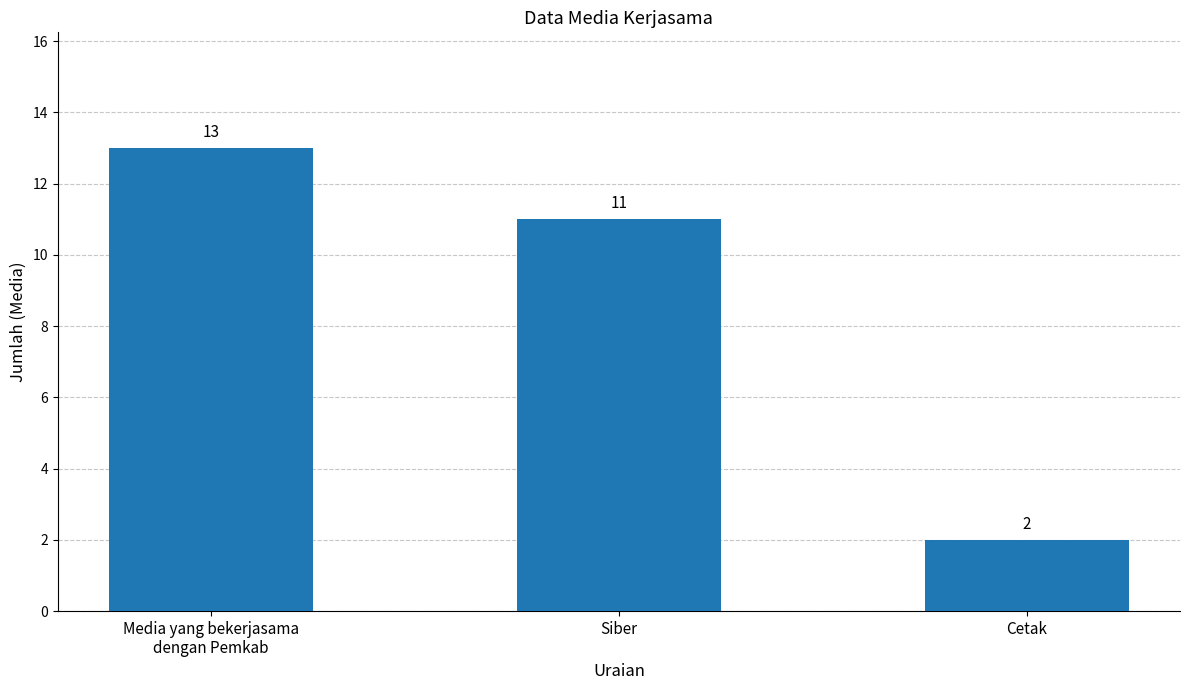

Which has a higher value, Media yang bekerjasama
dengan Pemkab or Cetak?

Media yang bekerjasama
dengan Pemkab